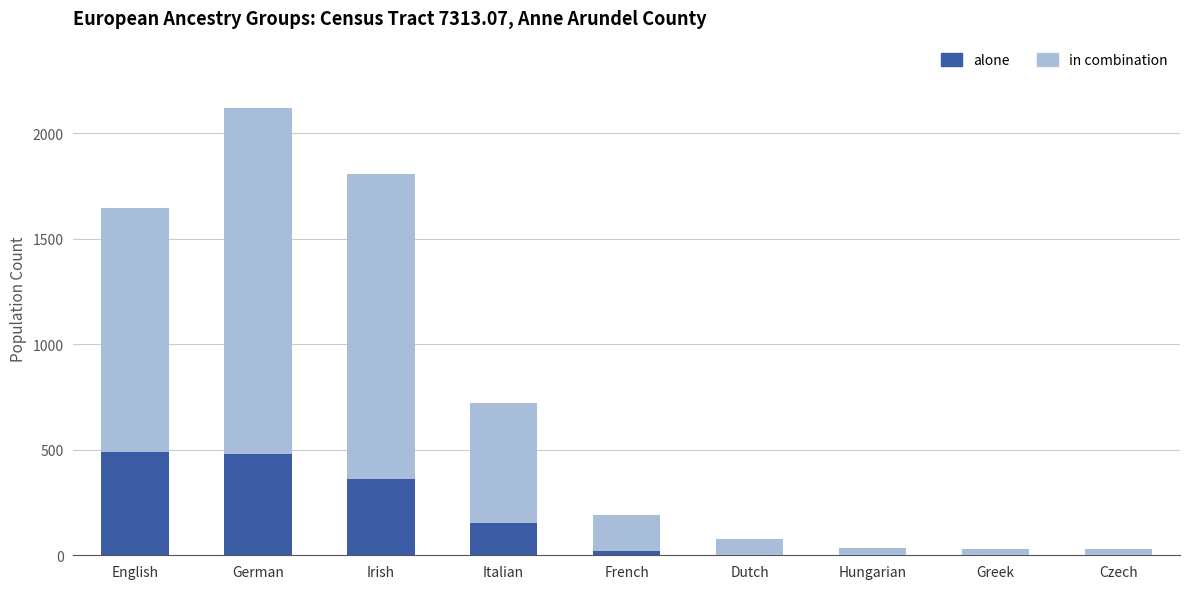

At which label is alone closest to 244?

Italian